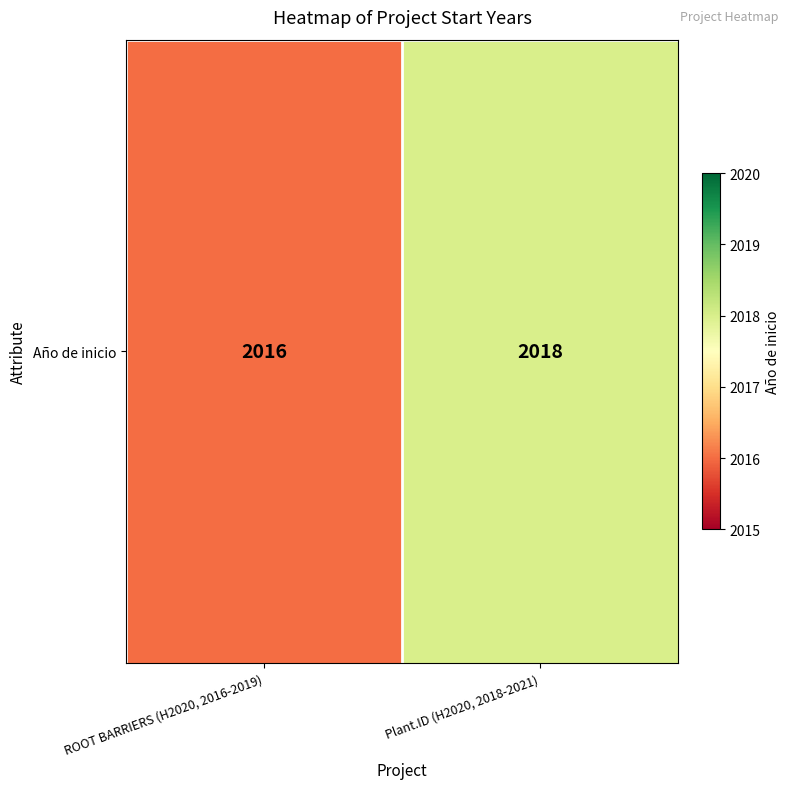

Which label corresponds to the largest value in the chart?

Plant.ID (H2020, 2018-2021)